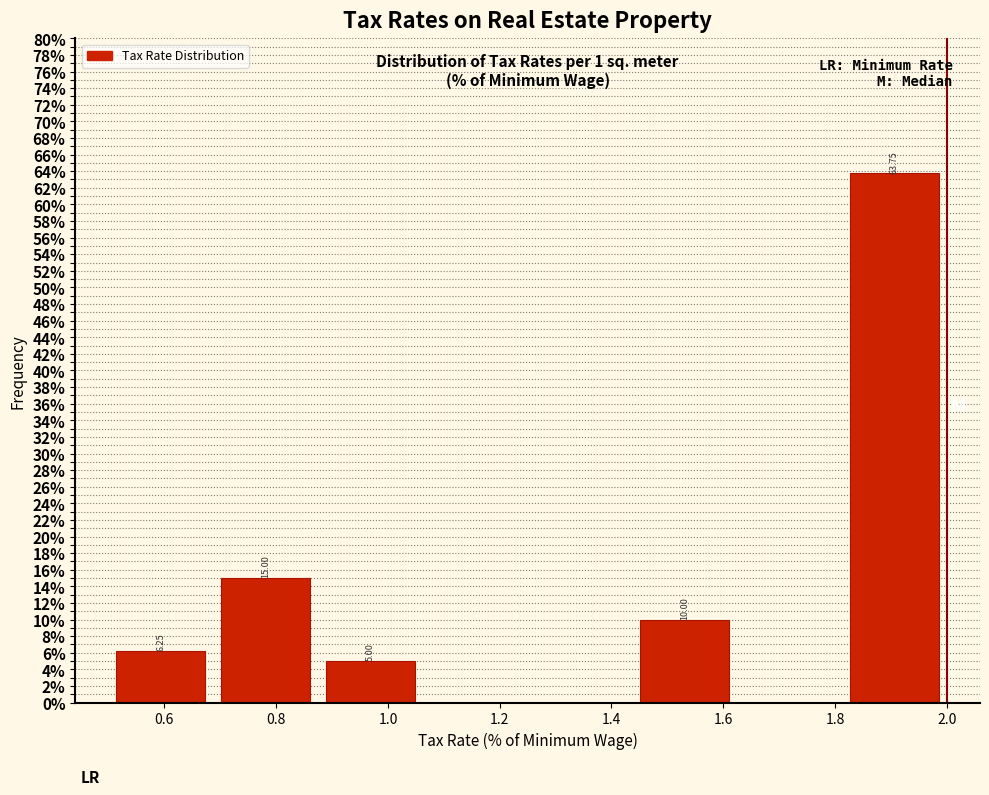

Which range on the x-axis has the tallest bar?

1.82 to 2.00